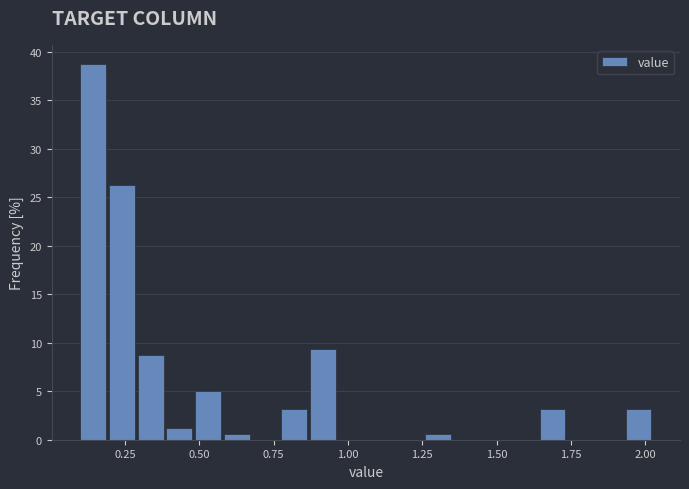

Read against the x-axis, roughly where is the centre of the tallest bar?

0.15